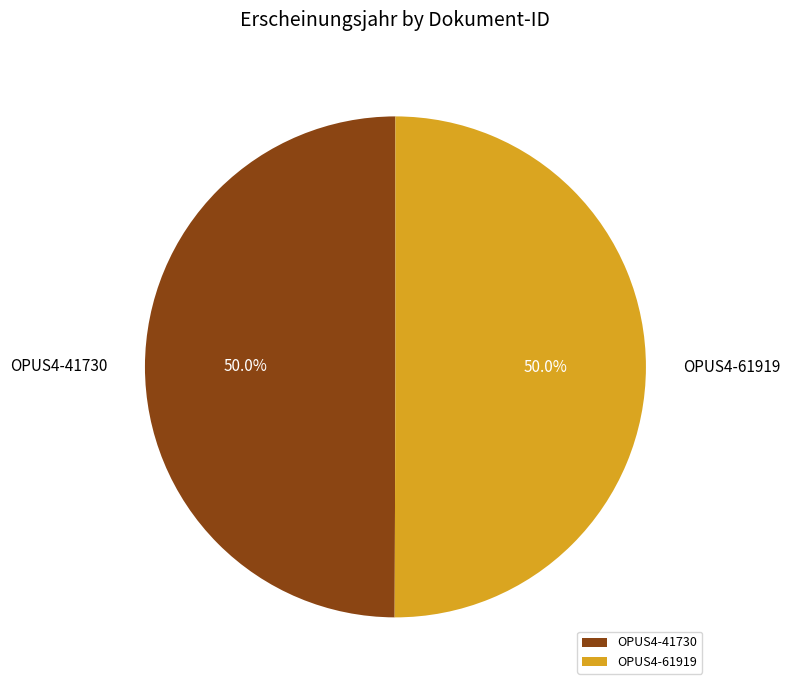

To the nearest percent, what portion does OPUS4-61919 represent?

50%